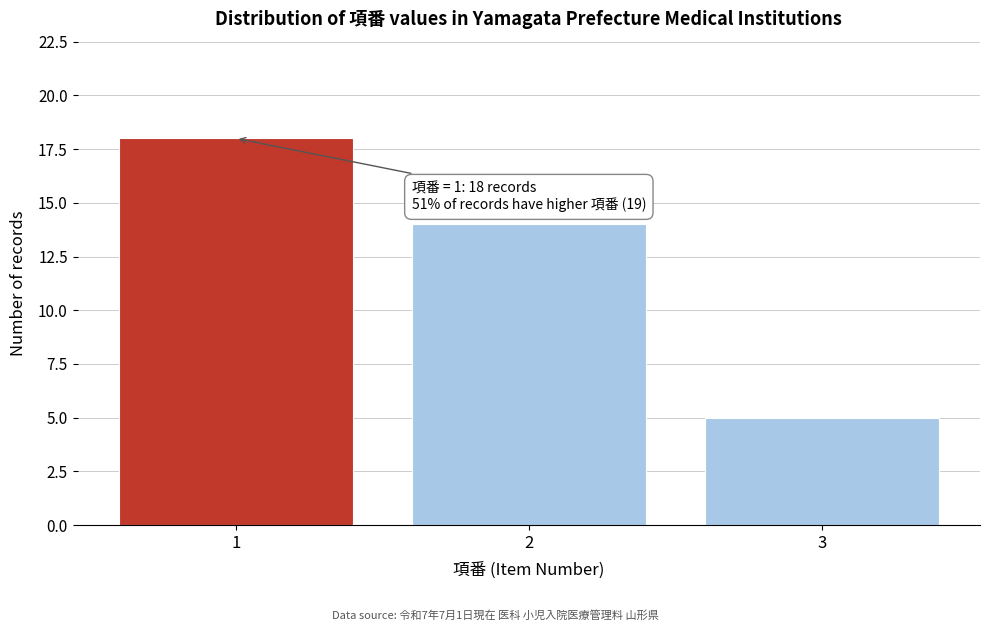

Reading left to right, extract all data points from this chart.

1=18	2=14	3=5